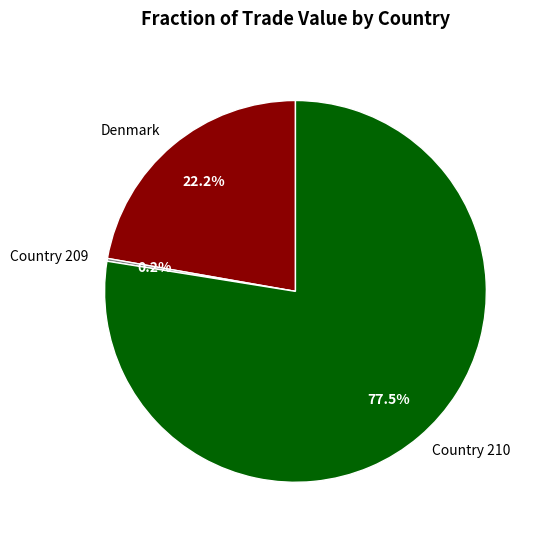

Does Country 210 account for over 50% of the chart?

Yes